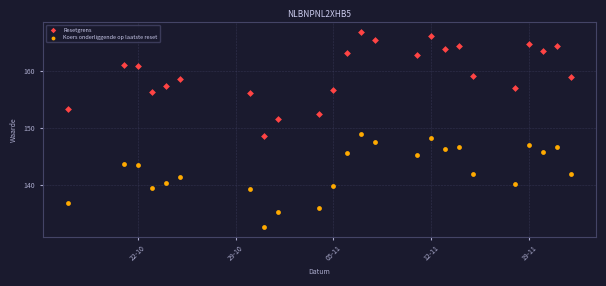

Across all data points, what is the range of Y values (max minus min)?

34.0